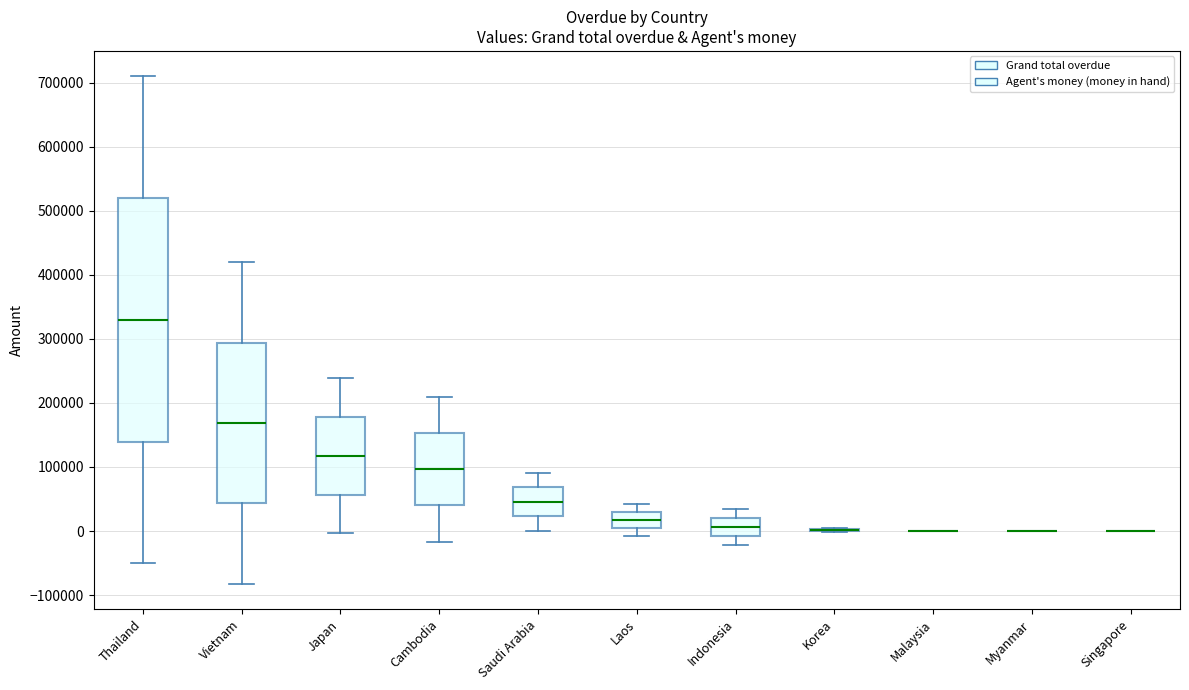

Which box is the tallest, from its lower edge to its upper edge?

Thailand